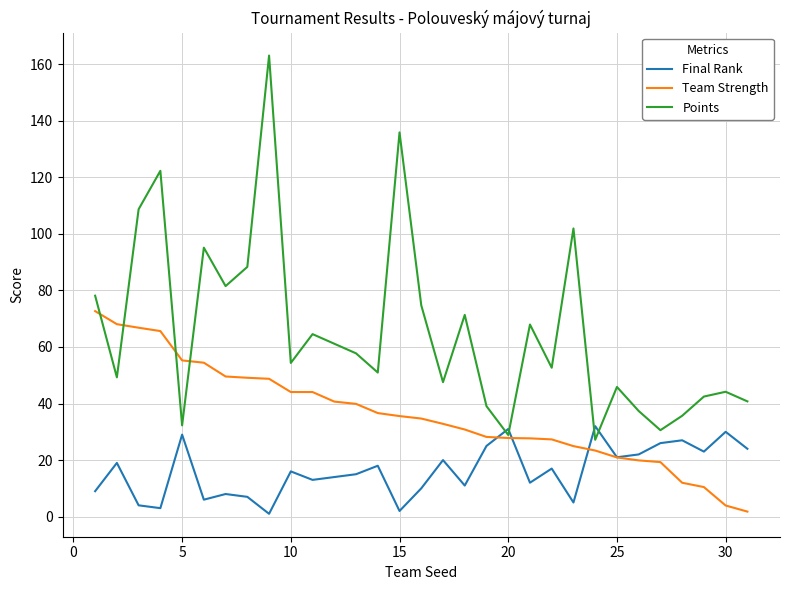

Which series has the largest total across all categories?

Points